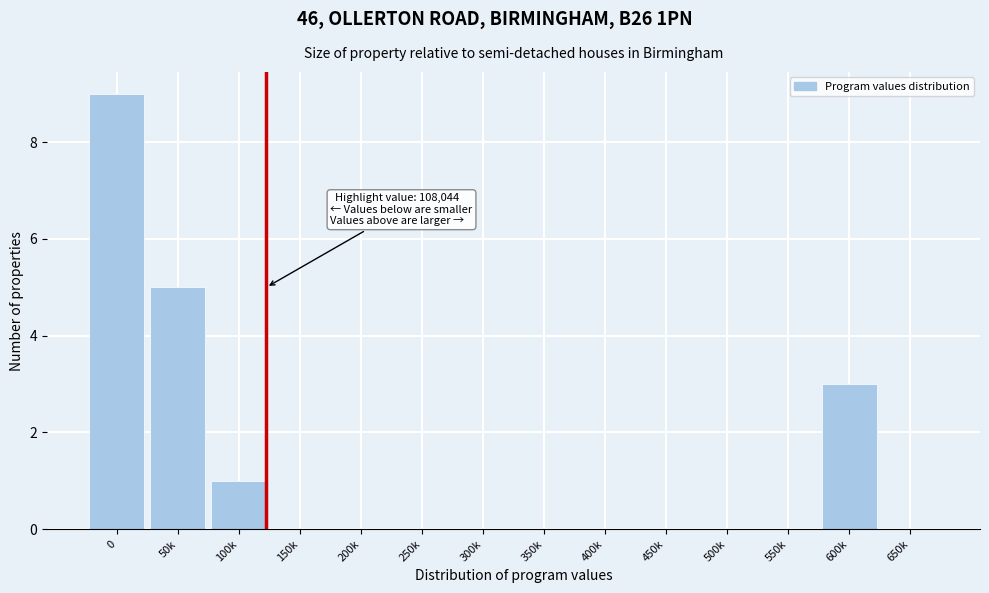

Reading left to right, list all the values displayed in this chart.

0=9	50k=5	100k=1	150k=0	200k=0	250k=0	300k=0	350k=0	400k=0	450k=0	500k=0	550k=0	600k=3	650k=0